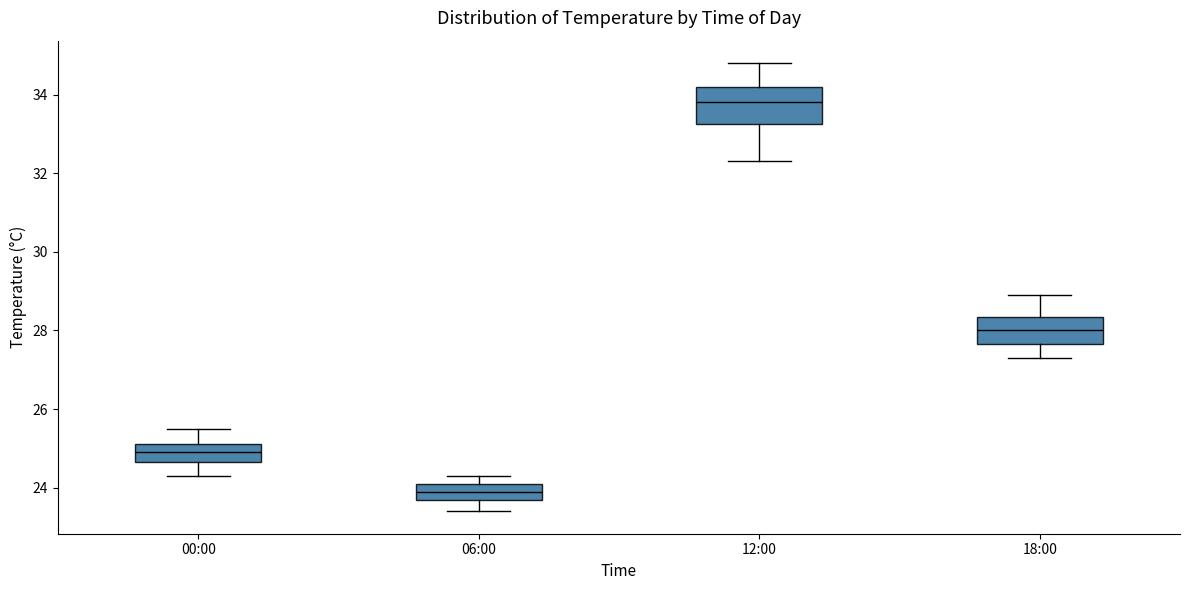

Reading left to right, read every box against the y-axis: the position of its median line, the range the box covers, and the ends of its whiskers. The values are not printed on the chart, so give them approximately, as read against the axis.

00:00: median 25.0, box 24.6 to 25.2, whiskers 24.4 to 25.6
06:00: median 24.0, box 23.8 to 24.2, whiskers 23.4 to 24.4
12:00: median 33.8, box 33.2 to 34.2, whiskers 32.4 to 34.8
18:00: median 28.0, box 27.6 to 28.4, whiskers 27.4 to 29.0